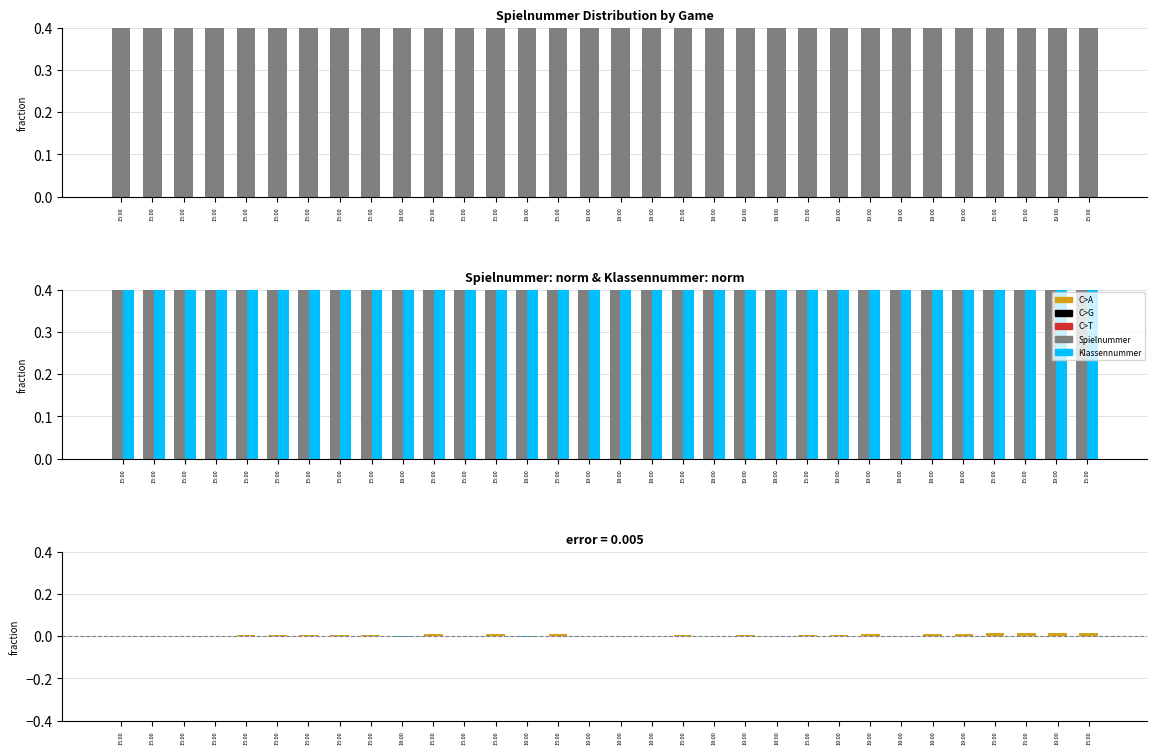

What is the sum of the Klassennummer values at 18:00 and 15:00?

1.8